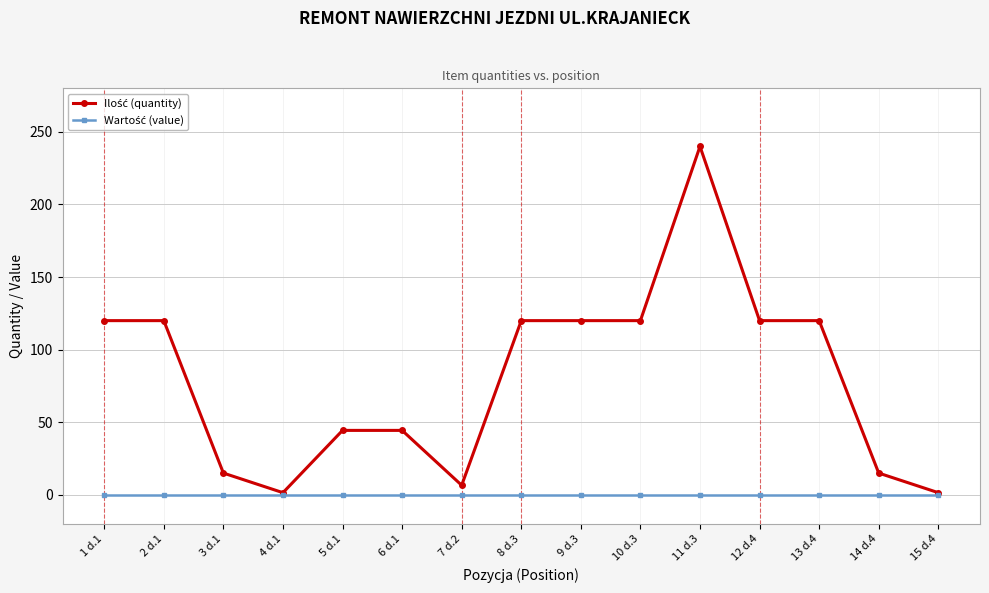

What is the total value across all series at 13 d.4?

120.0